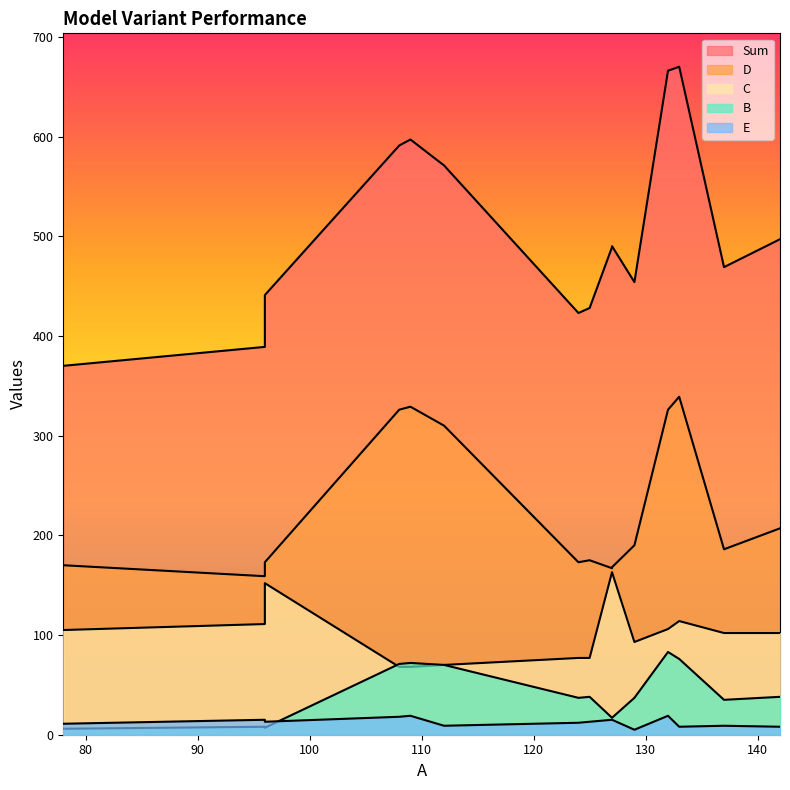

How many distinct data groups are displayed?

5